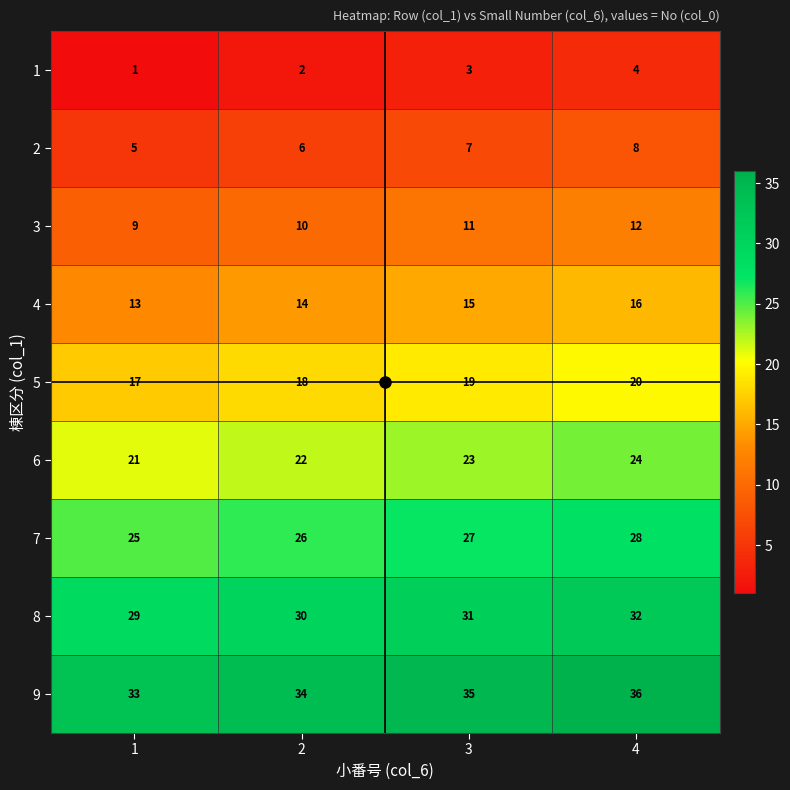

What is the difference between the highest and lowest values at 4?

32